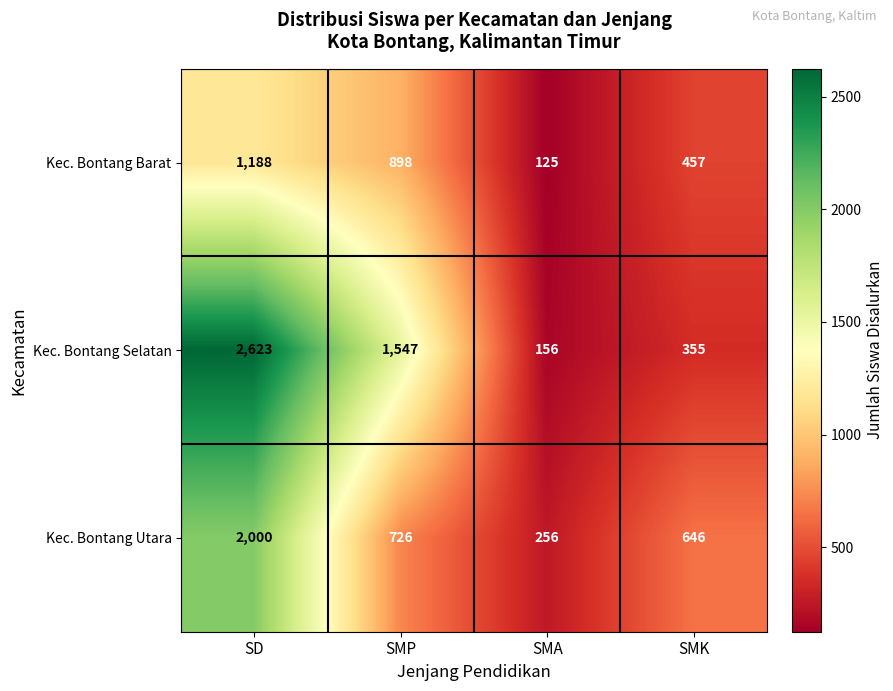

Rank the series at SMK from lowest to highest value.

Kec. Bontang Selatan, Kec. Bontang Barat, Kec. Bontang Utara